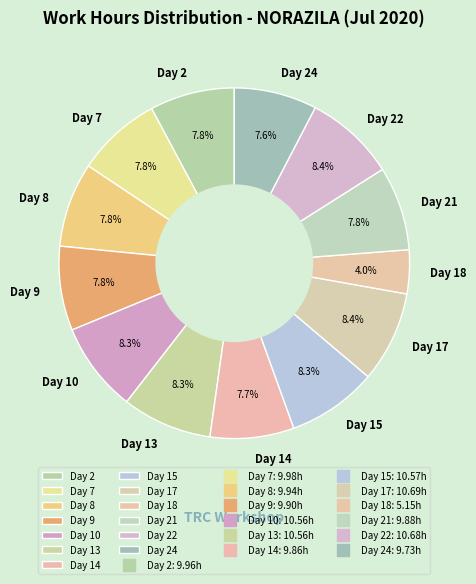

Which slice is the smallest?

Day 18